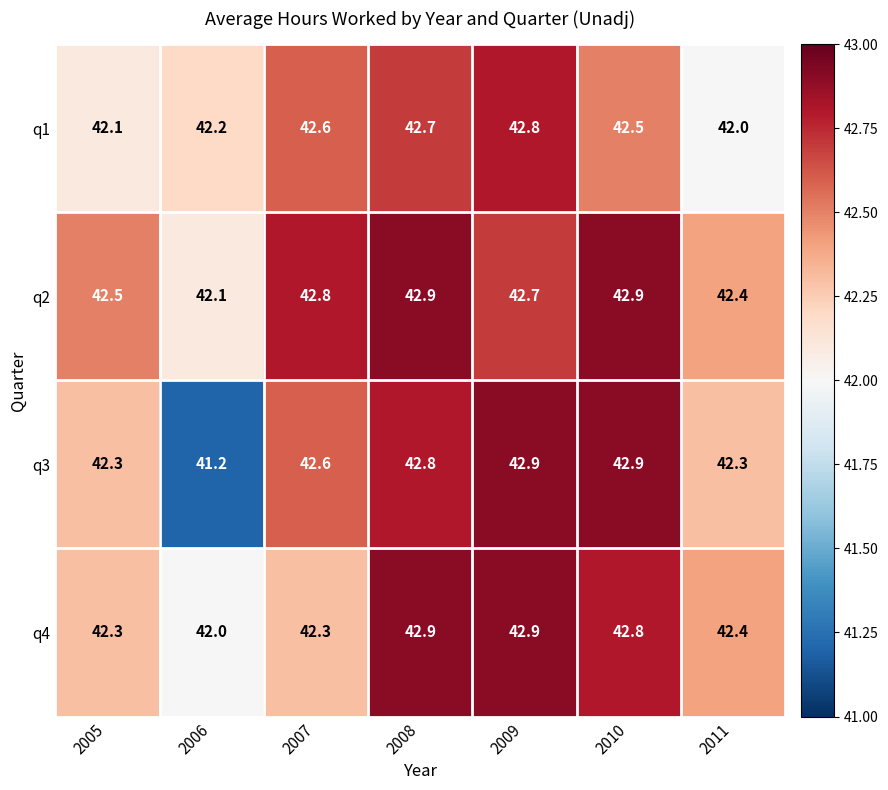

At how many categories does at least one series exceed 42?

7